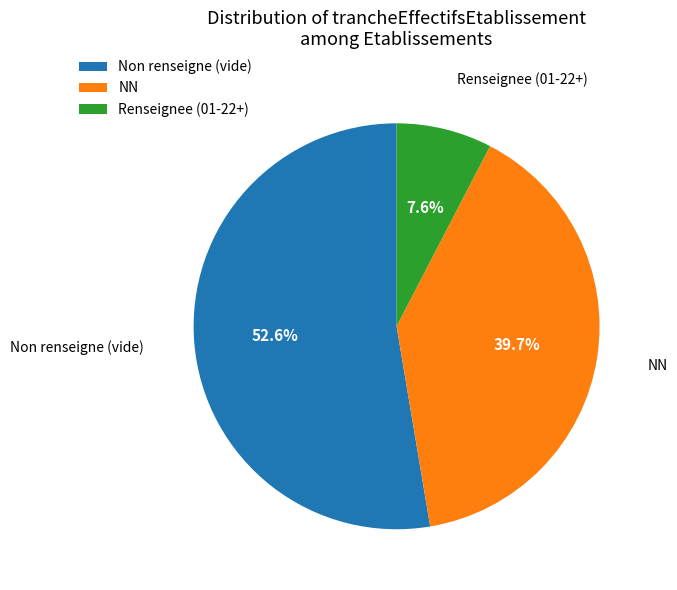

What is the total percentage of NN and Non renseigne (vide)?

92.4%